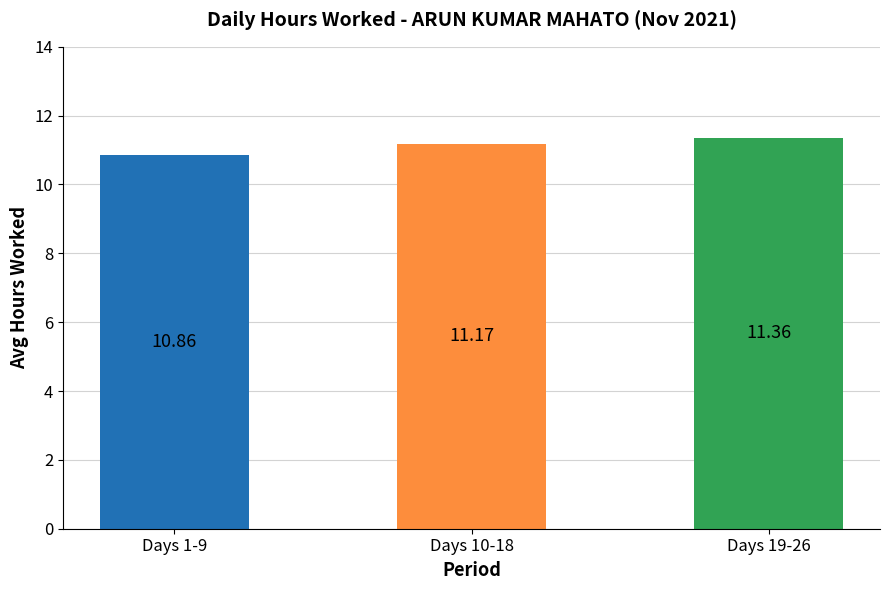

Between Days 10-18 and Days 19-26, which is larger?

Days 19-26